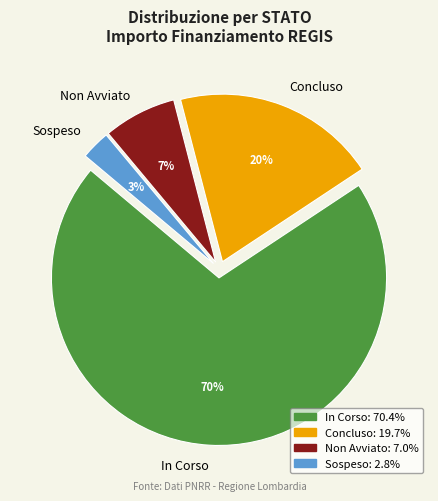

The Non Avviato slice represents 7% of the pie. True or false?

True